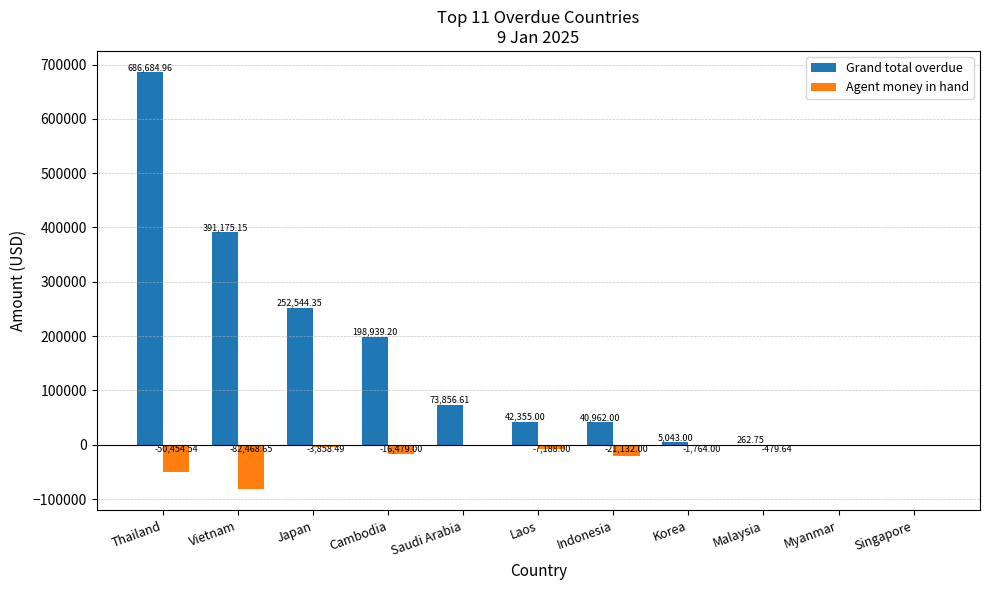

How many values in the Agent money in hand series exceed -3858?

5